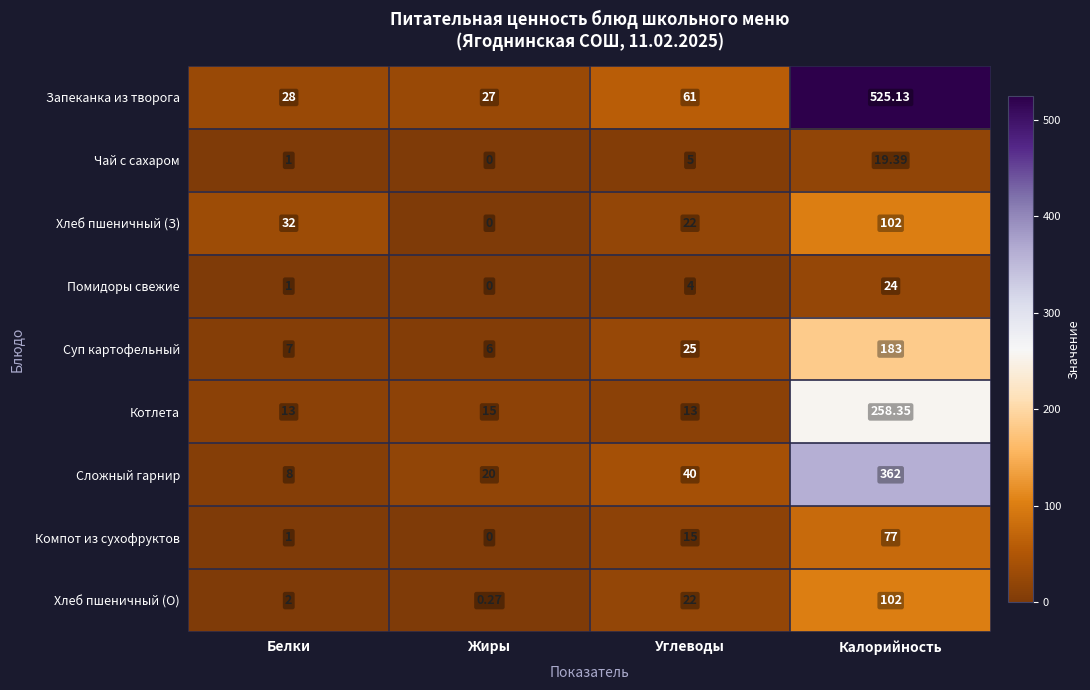

Which series changed the most between Белки and Калорийность?

Запеканка из творога